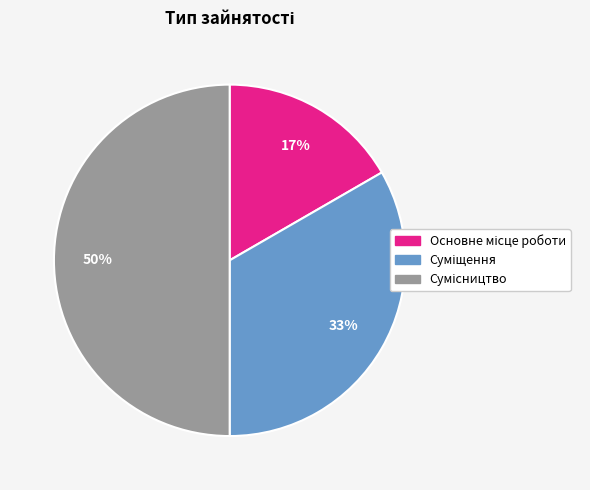

To the nearest percent, what is the difference between the largest and smallest slice percentages?

33%